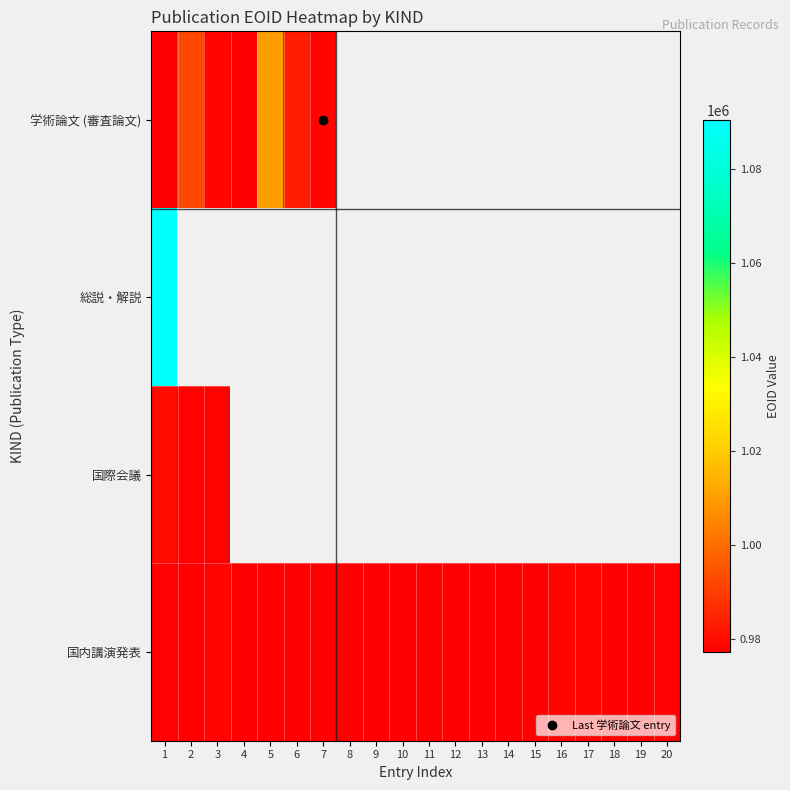

The value of 国内講演発表 at 13 is 1391357.7. True or false?

False